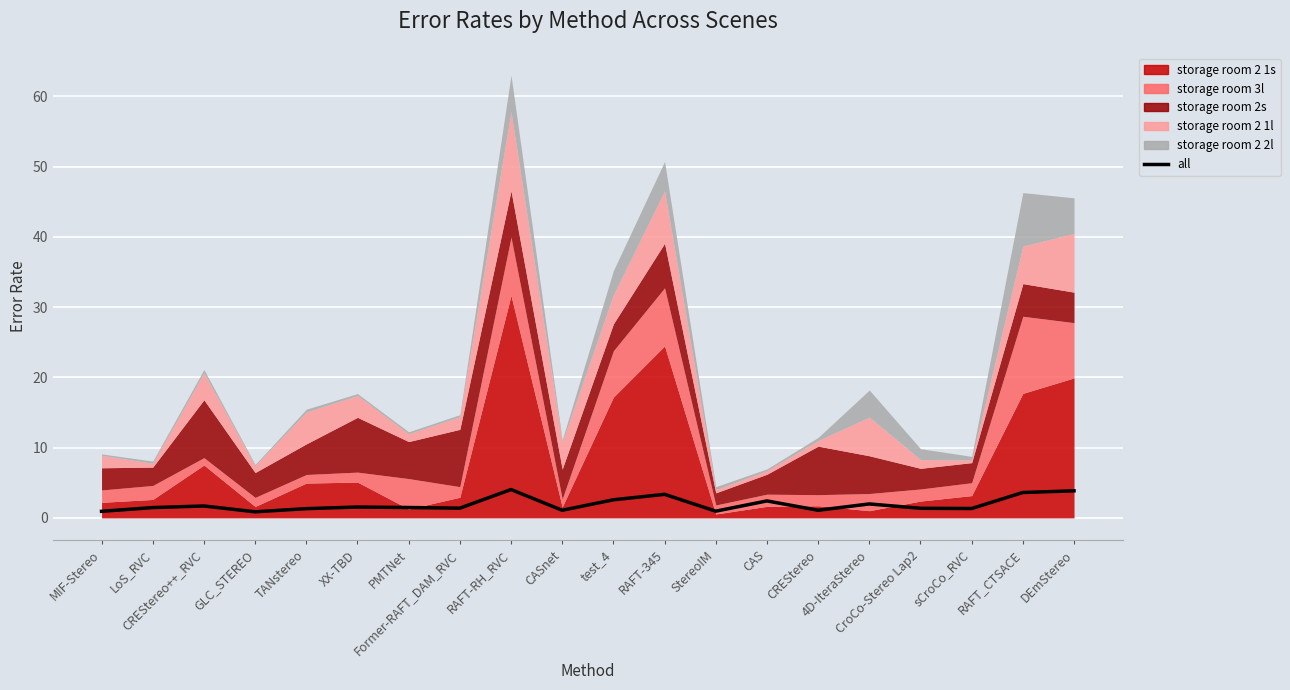

Which label corresponds to the smallest value in the chart?

GLC_STEREO